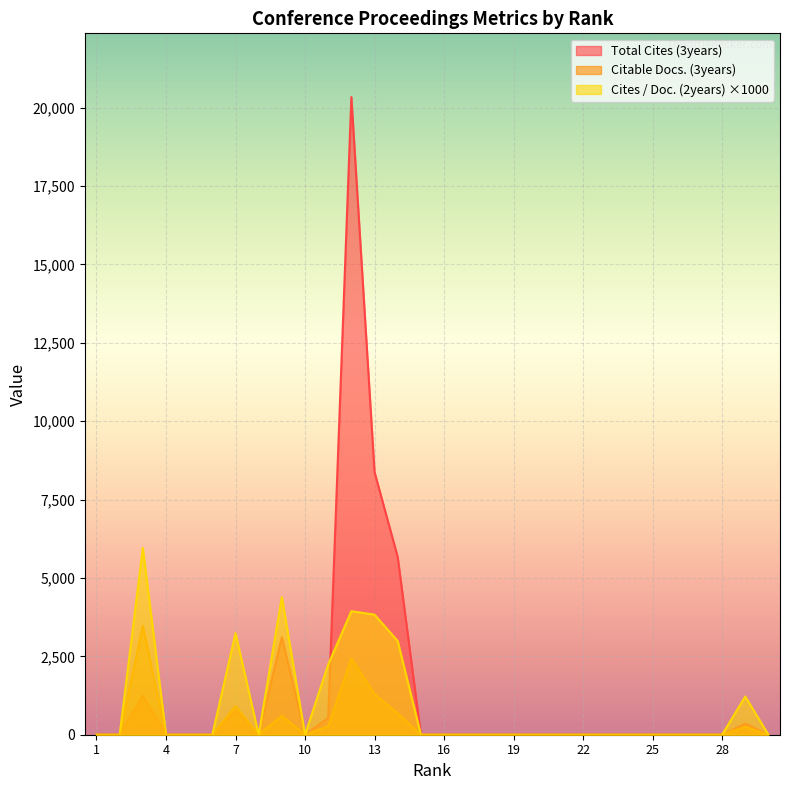

How many positive values does the Cites / Doc. (2years) series have?

8